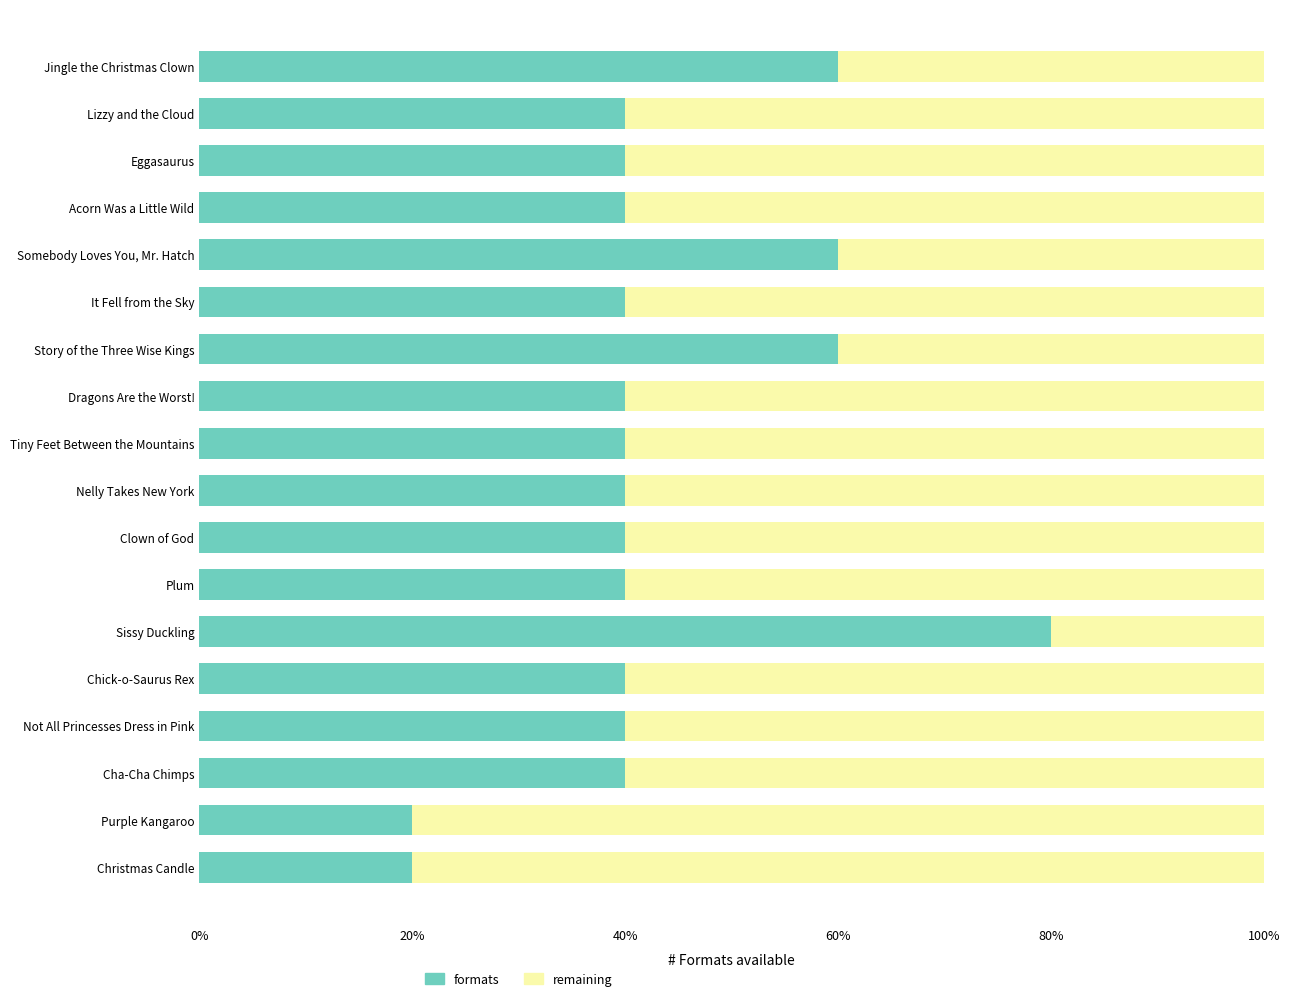

What is the lowest value of the formats series?

1